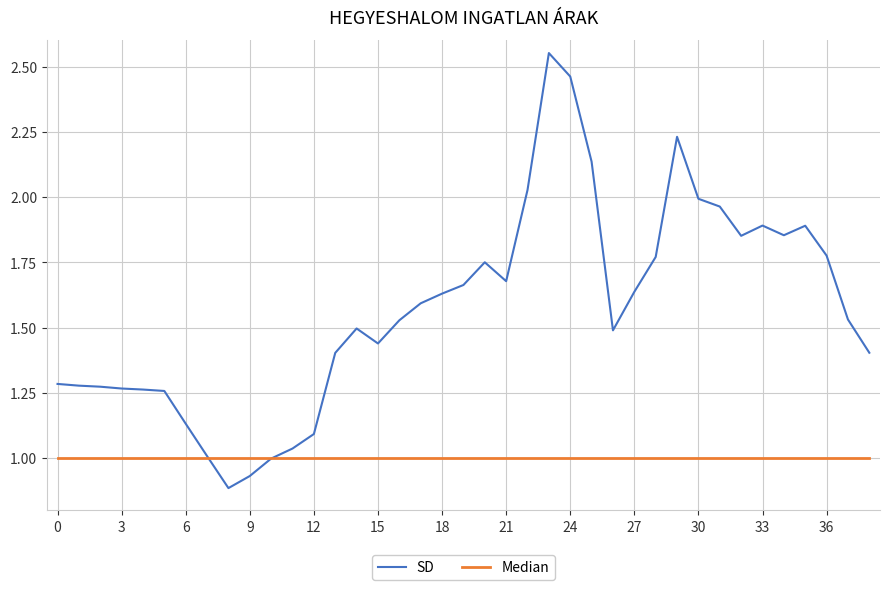

List the series in order of their overall mean, highest first.

SD, Median